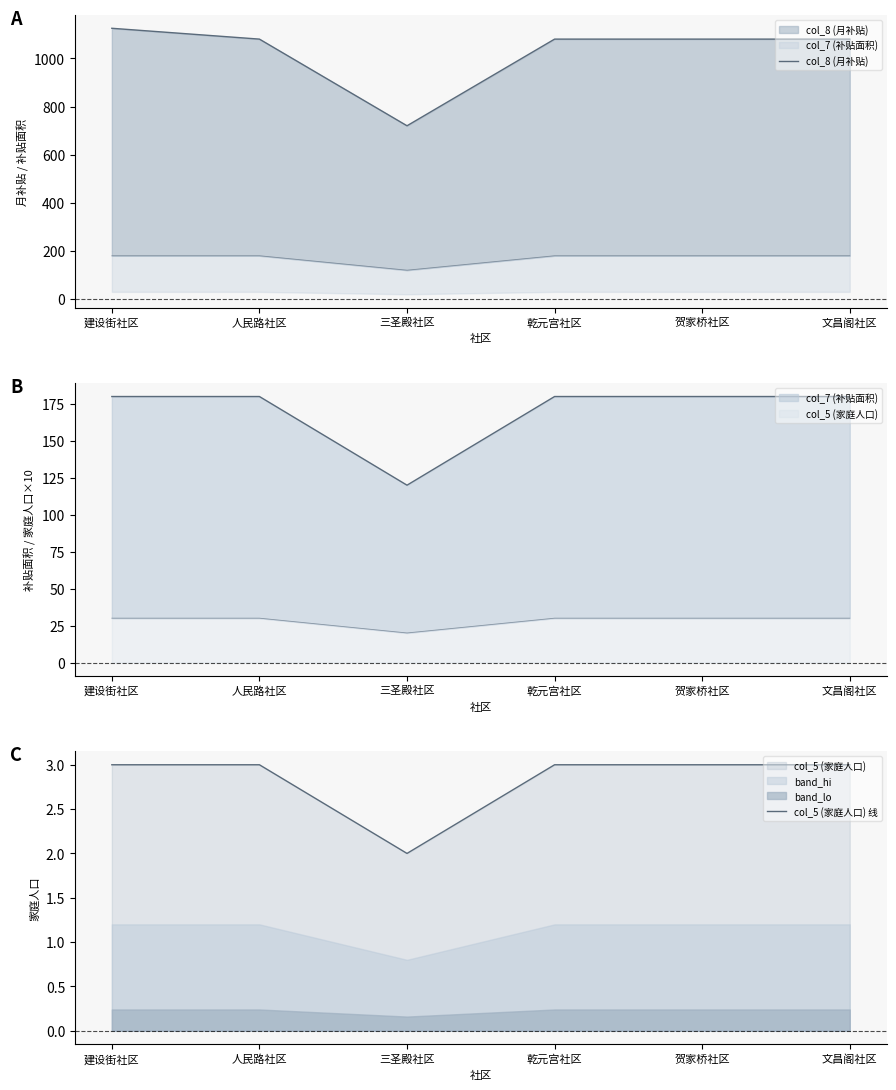

Which series has the largest range (max minus min)?

col_8 (月补贴)